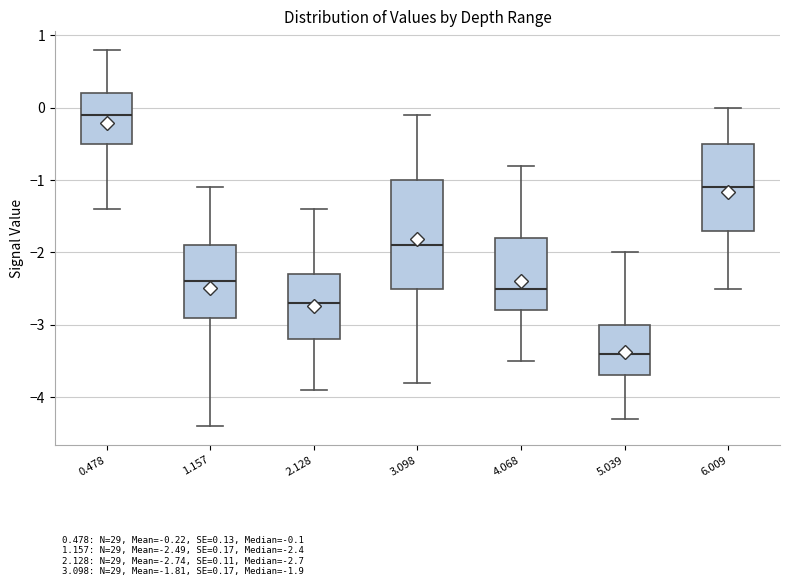

Which box's median line is the lowest?

5.039